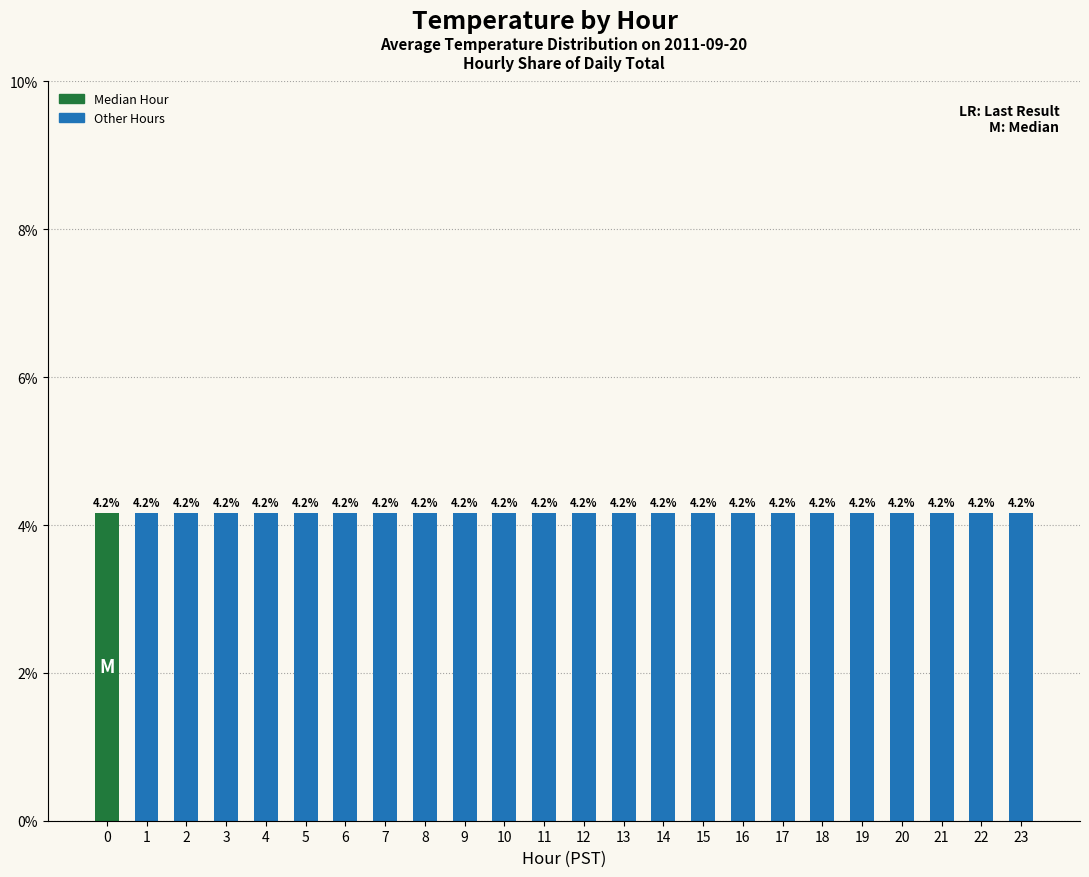

What is the minimum value shown in the chart?

4.2